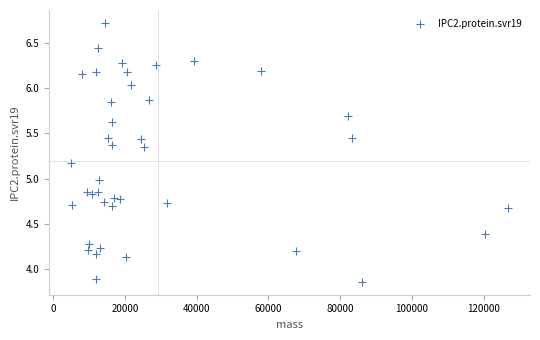

What is the range of Y values (max minus min)?

2.9